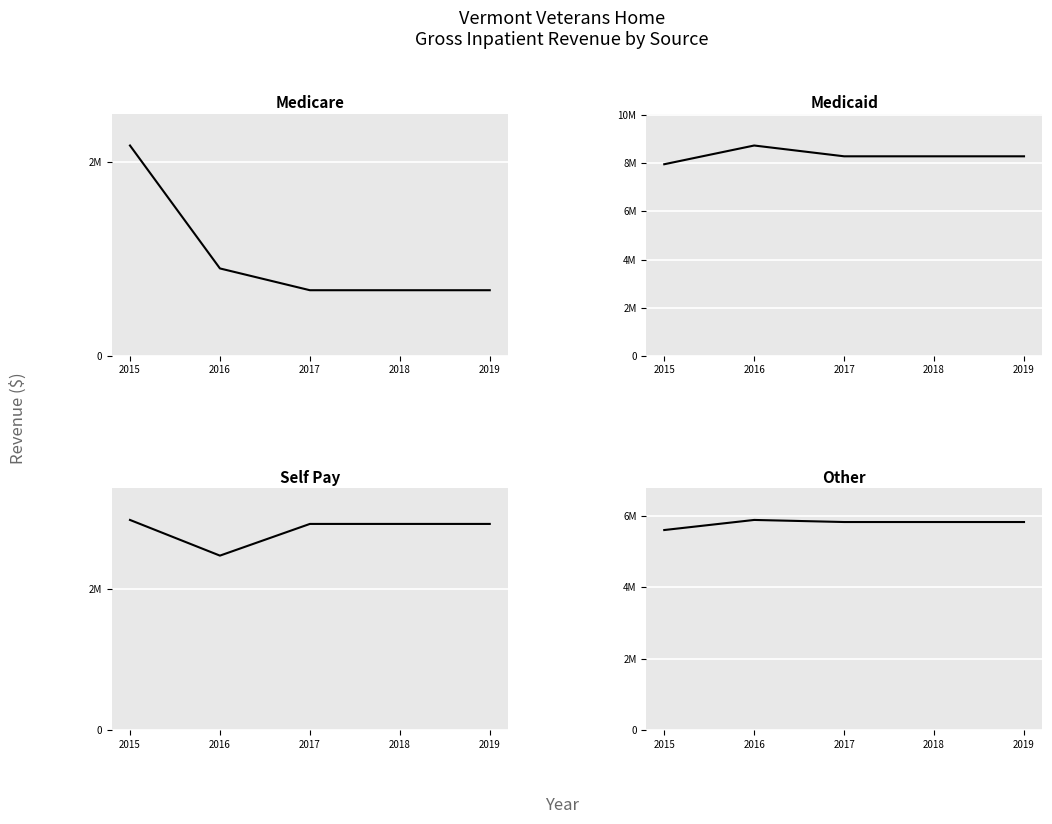

At how many categories does at least one series exceed 7385158?

5